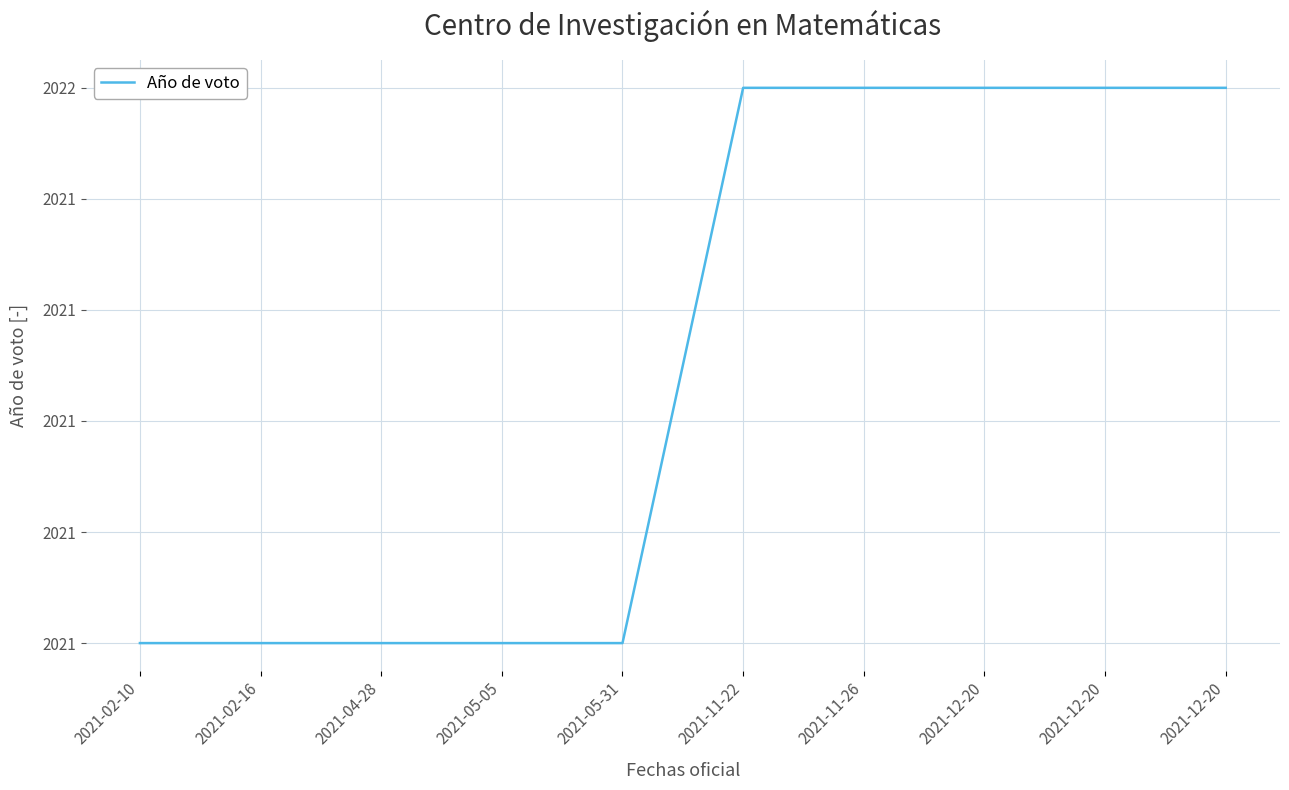

Does the chart display data point markers on the line(s)?

No